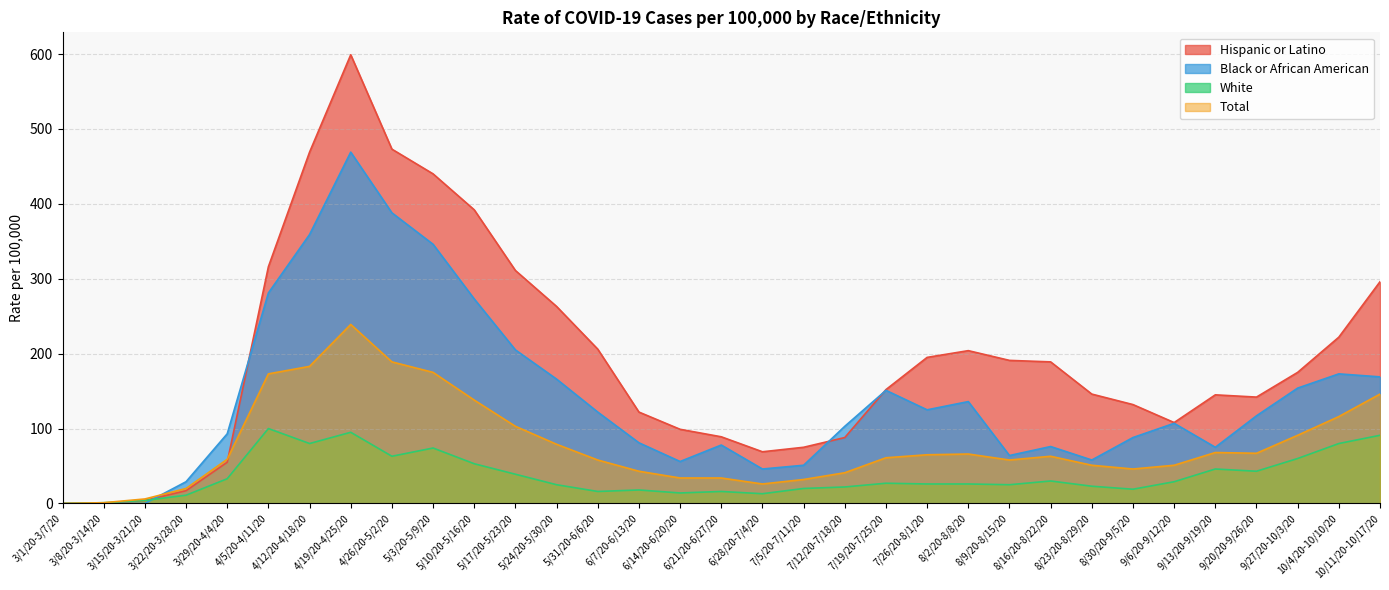

What is the value of the Black or African American point at the 21st from the left?

151